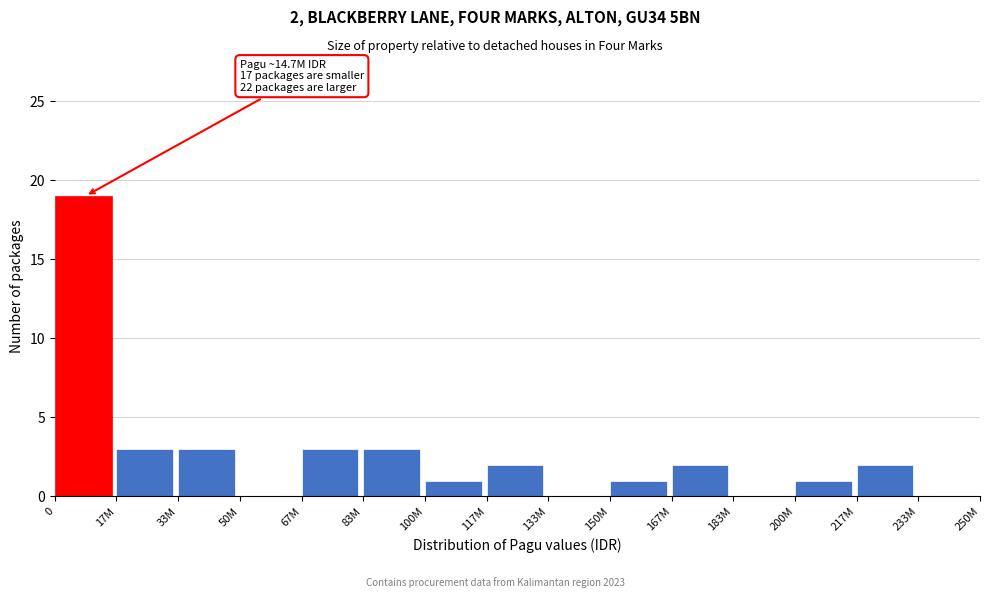

Reading right to left, extract all data points from this chart.

233M=0	217M=2	200M=1	183M=0	167M=2	150M=1	133M=0	117M=2	100M=1	83M=3	67M=3	50M=0	33M=3	17M=3	0=19